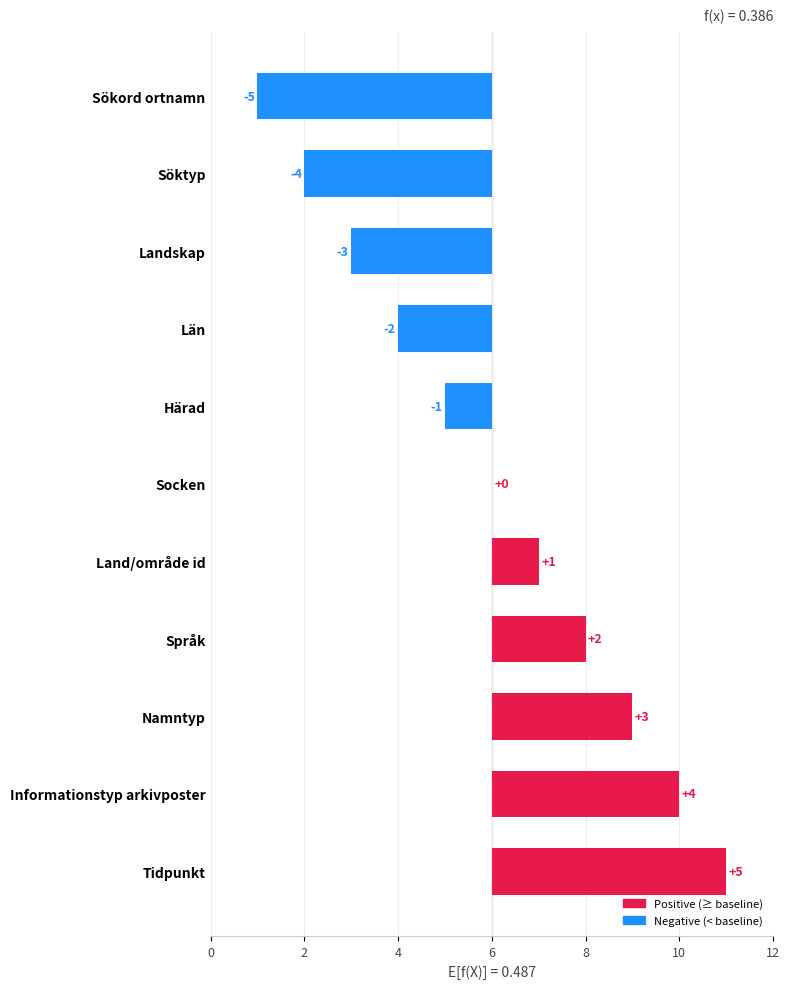

The value at Socken is -4. True or false?

False